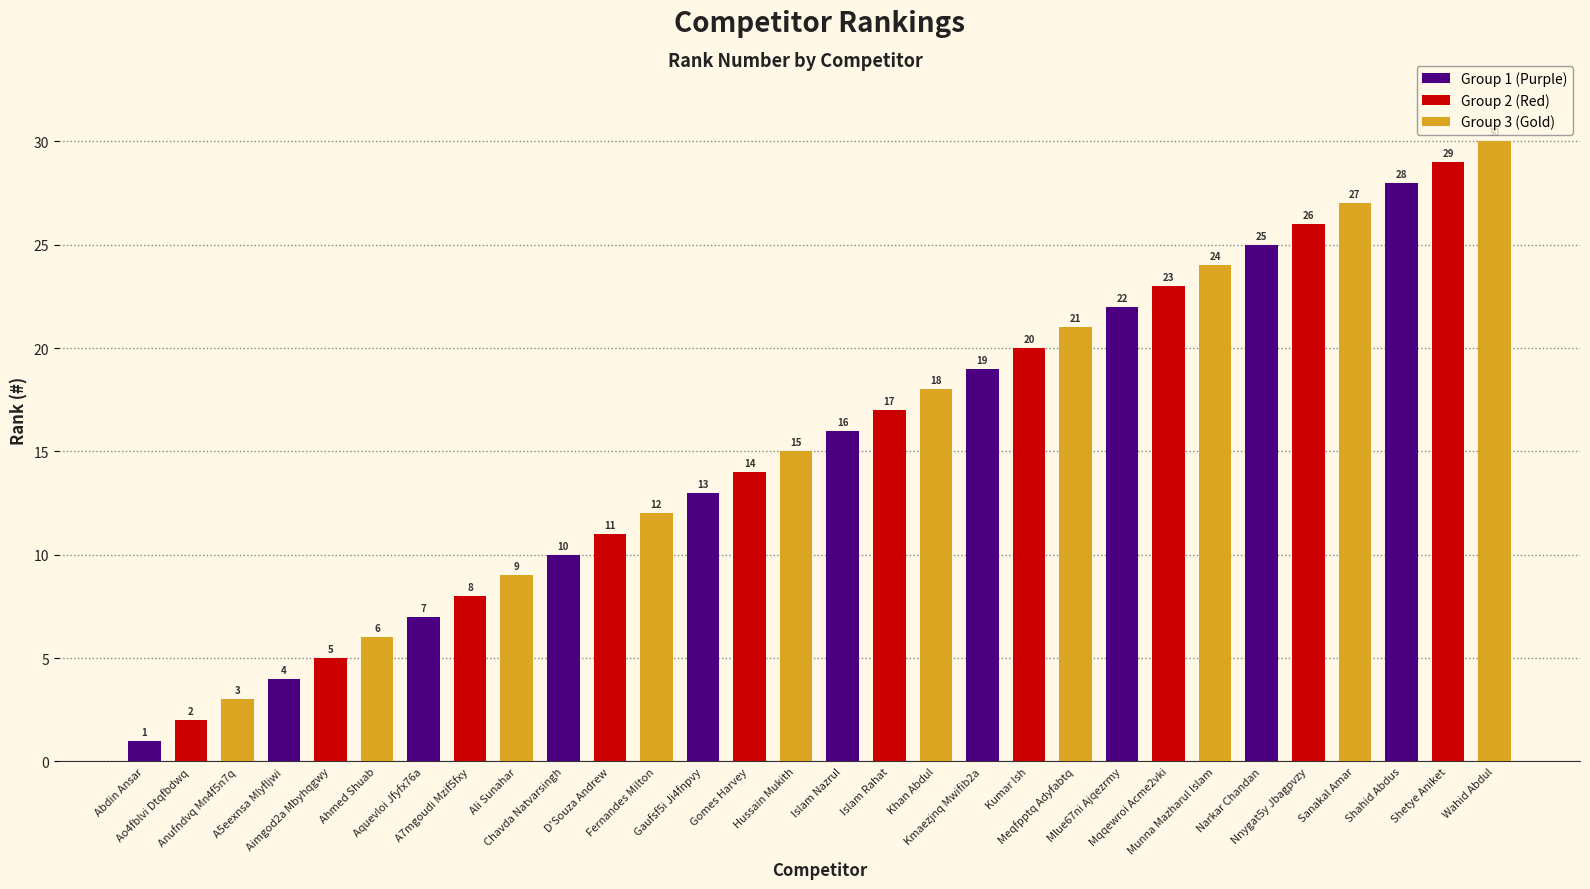

Which has a higher value, Islam Rahat or Hussain Mukith?

Islam Rahat